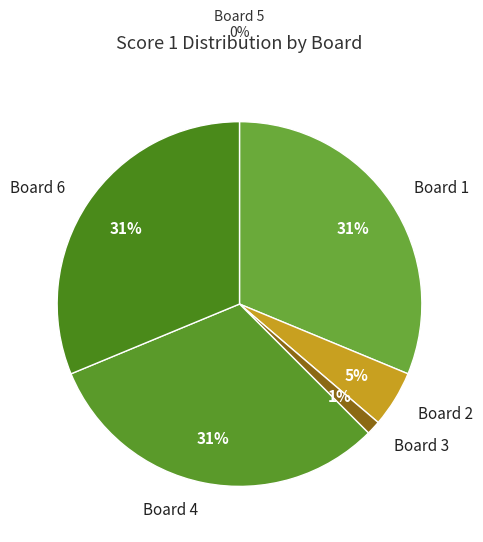

Combined, do Board 3 and Board 2 account for over 50%?

No